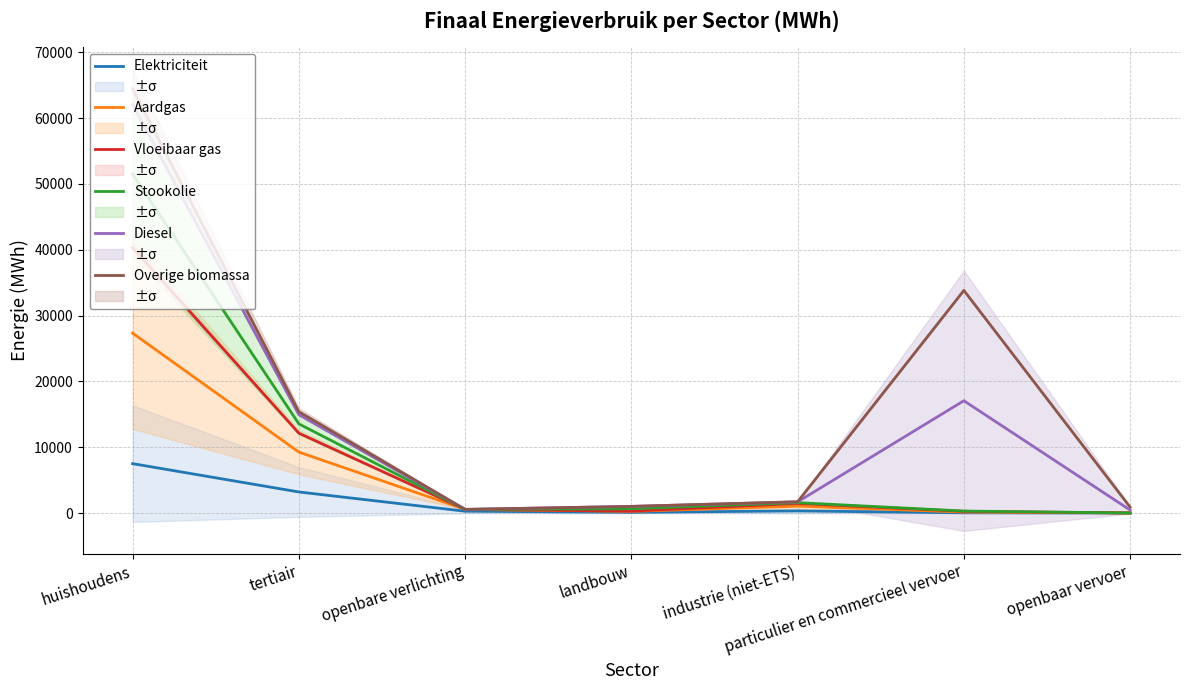

At how many categories does at least one series exceed 38084?

1